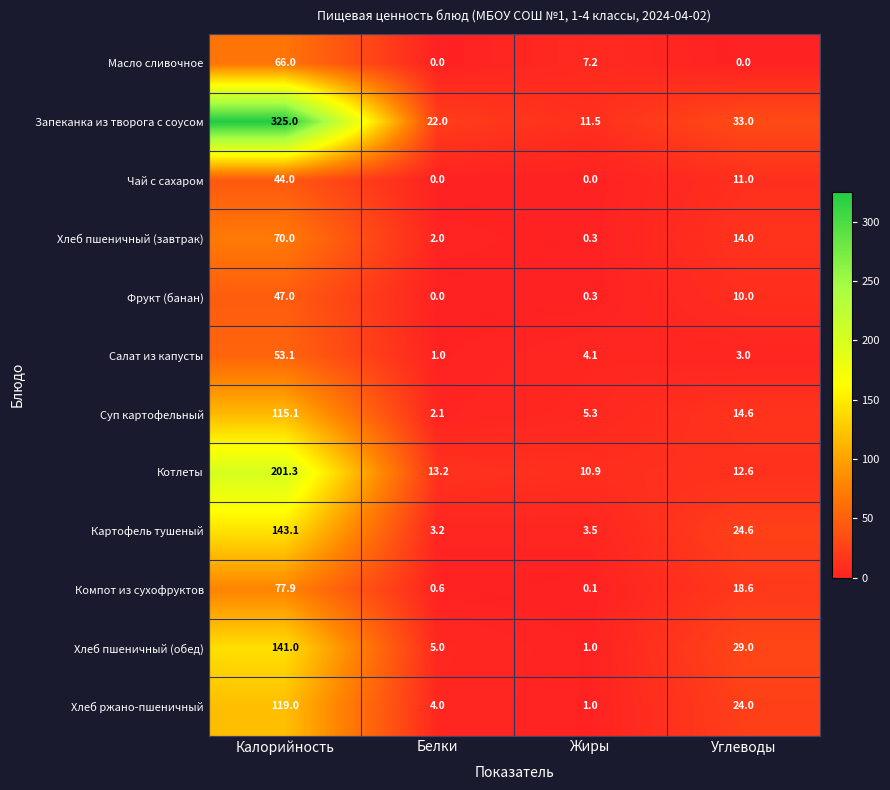

What is the difference between the maximum and second lowest values in the Котлеты series?

188.7